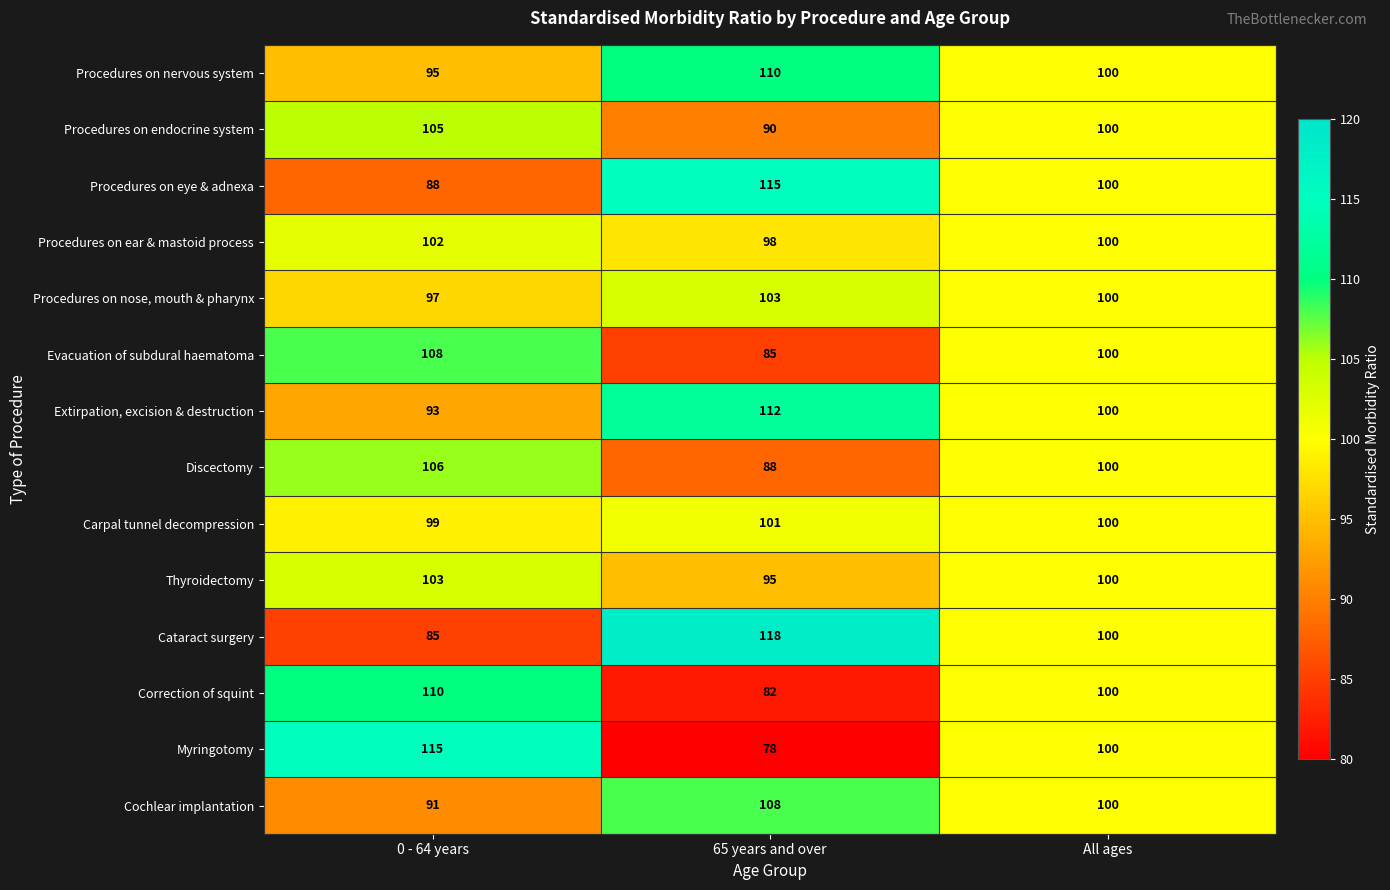

The value of Cataract surgery at All ages is 155. True or false?

False